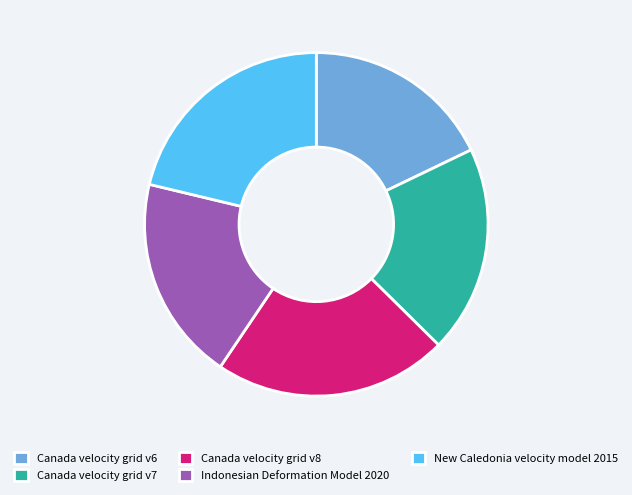

Is New Caledonia velocity model 2015 the majority of the pie?

No